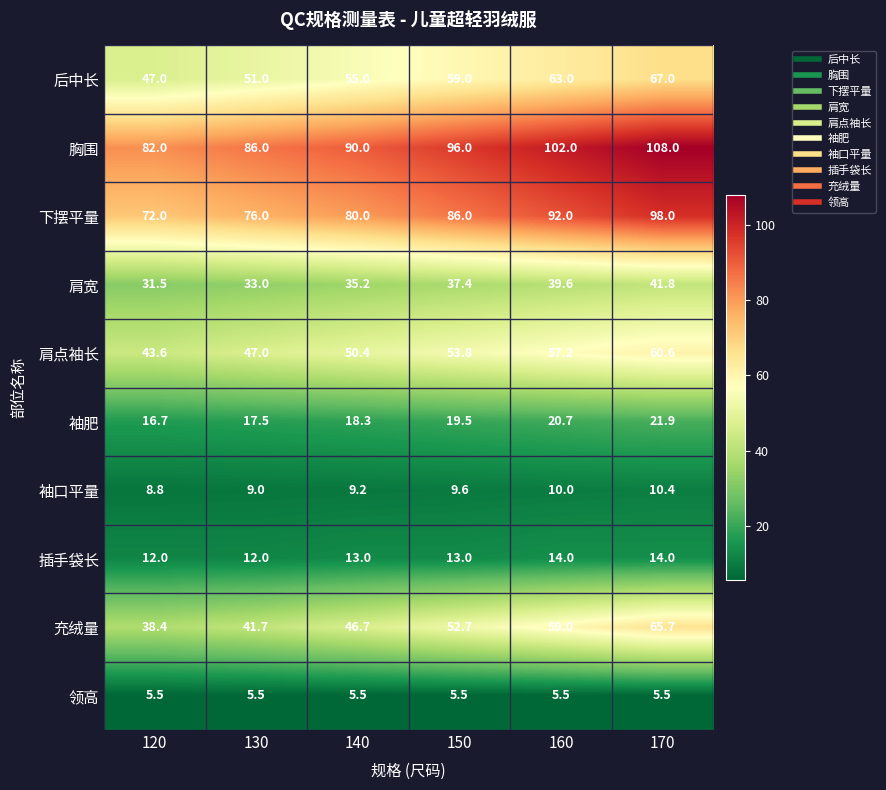

Rank the series by their maximum value, from highest to lowest.

胸围, 下摆平量, 后中长, 充绒量, 肩点袖长, 肩宽, 袖肥, 插手袋长, 袖口平量, 领高